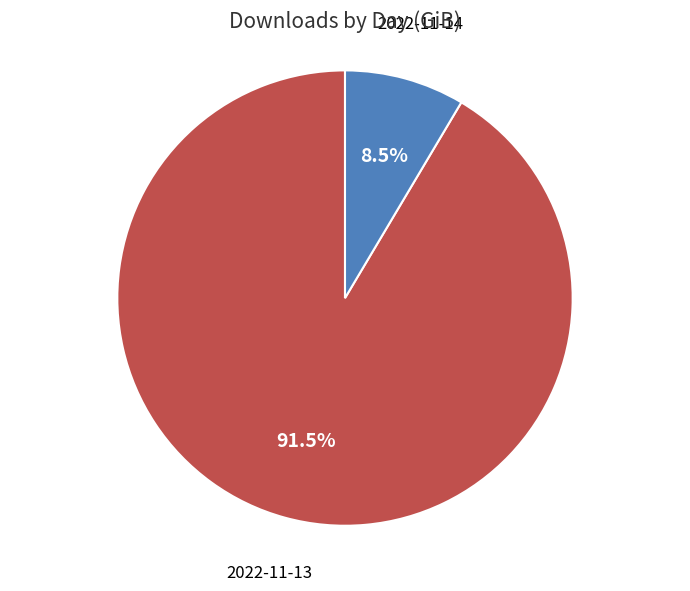

Between 2022-11-14 and 2022-11-13, which is larger?

2022-11-13